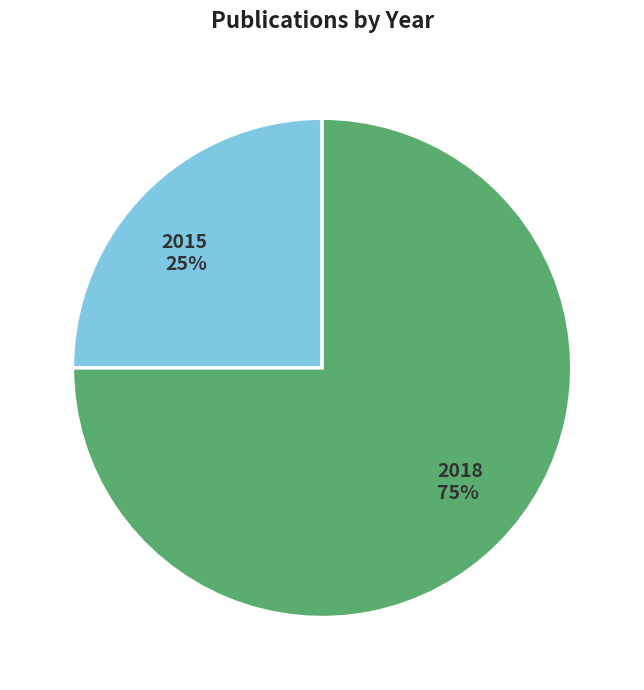

The 2015 slice represents 25% of the pie. True or false?

True